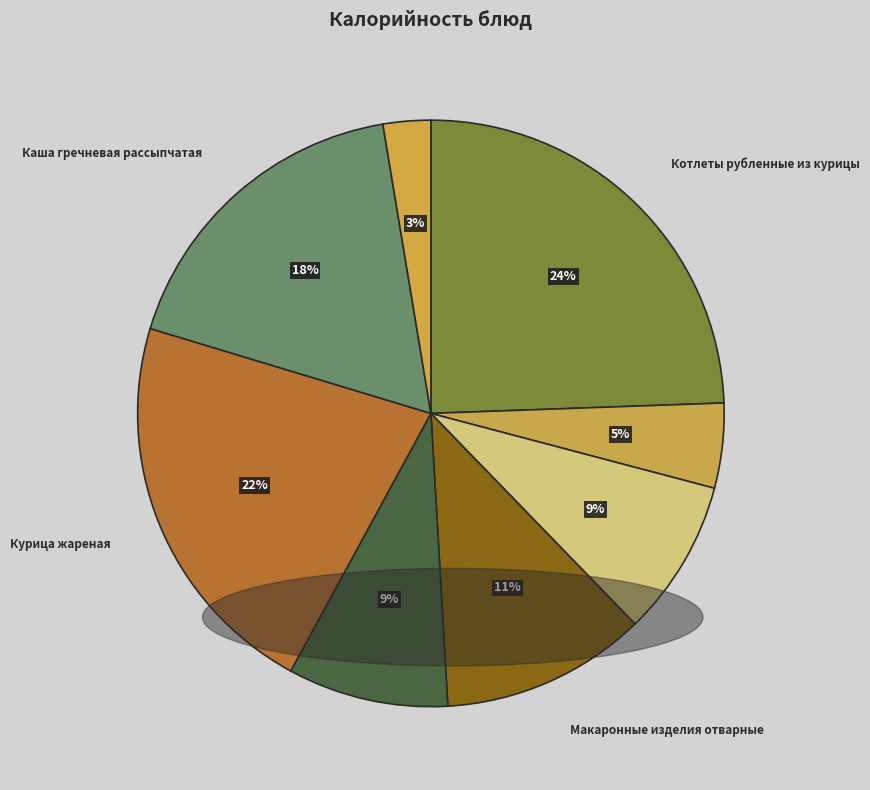

How many slices are in this pie chart?

8